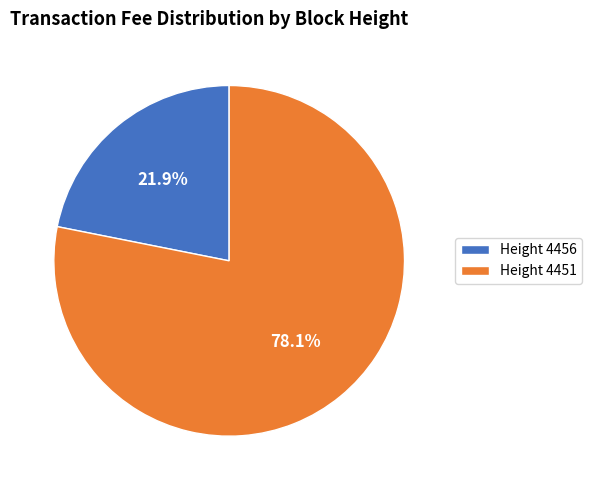

Rank the categories by value from lowest to highest.

Height 4456, Height 4451